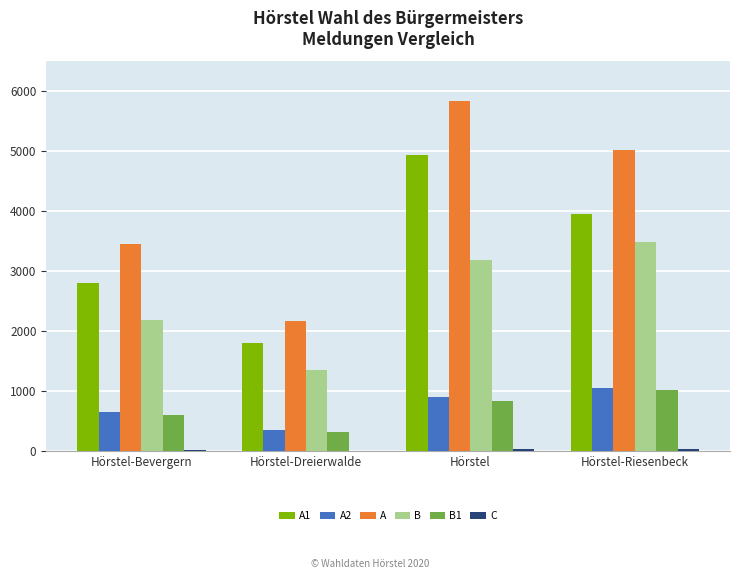

What is the maximum value shown in the chart?

5848